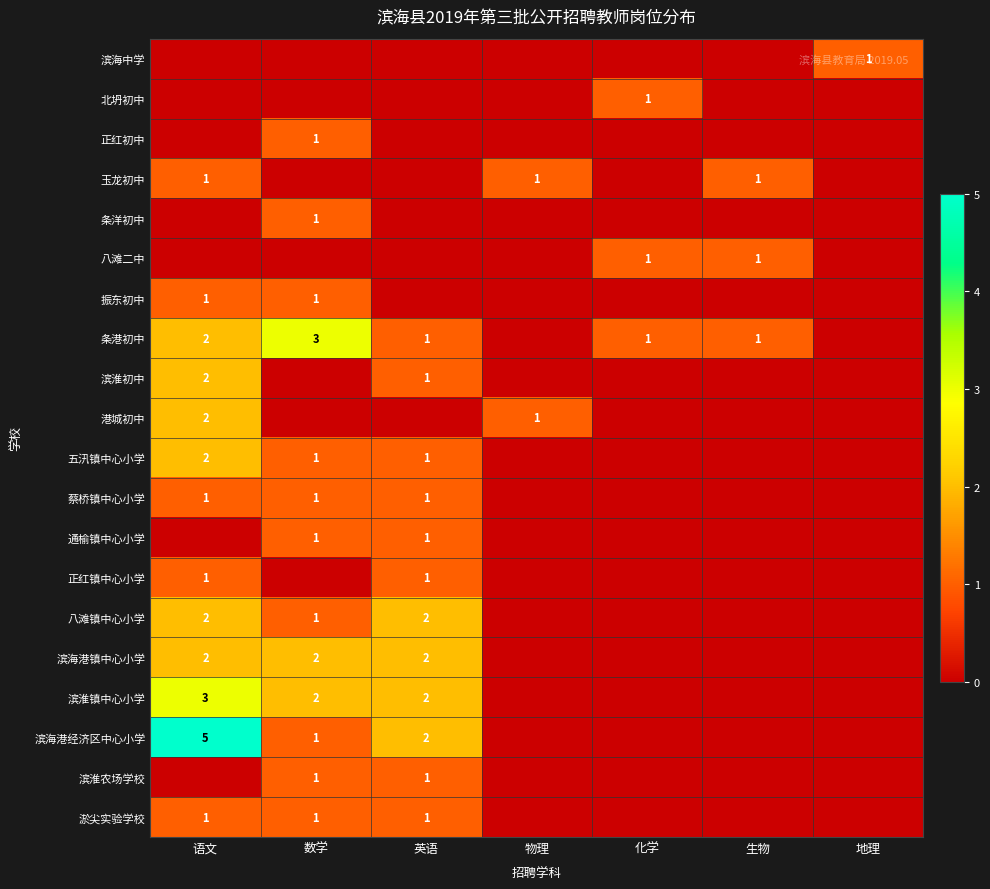

The 港城初中 series shows 3 at 语文. True or false?

False